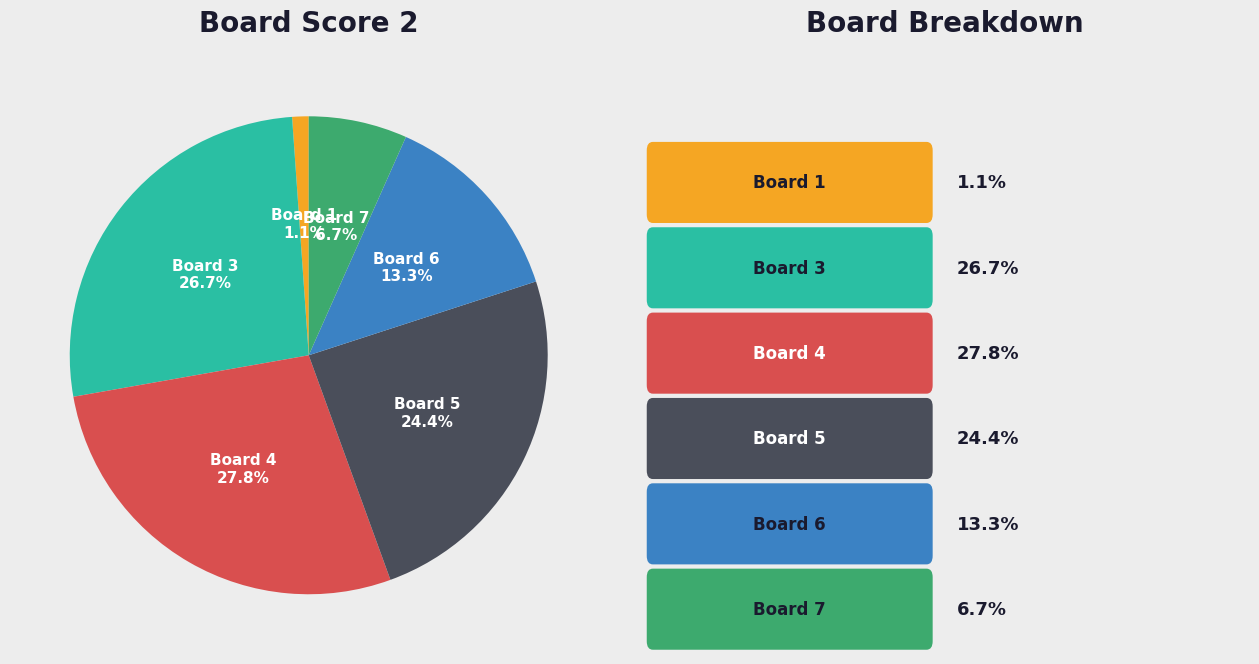

How many segments does this pie chart have?

6